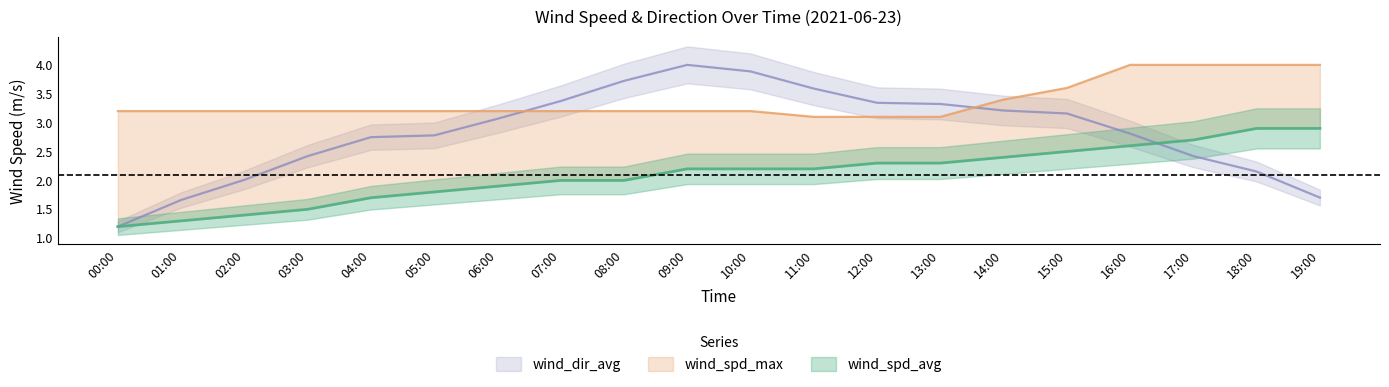

Count the wind_spd_max values in the range 3 to 4.

20